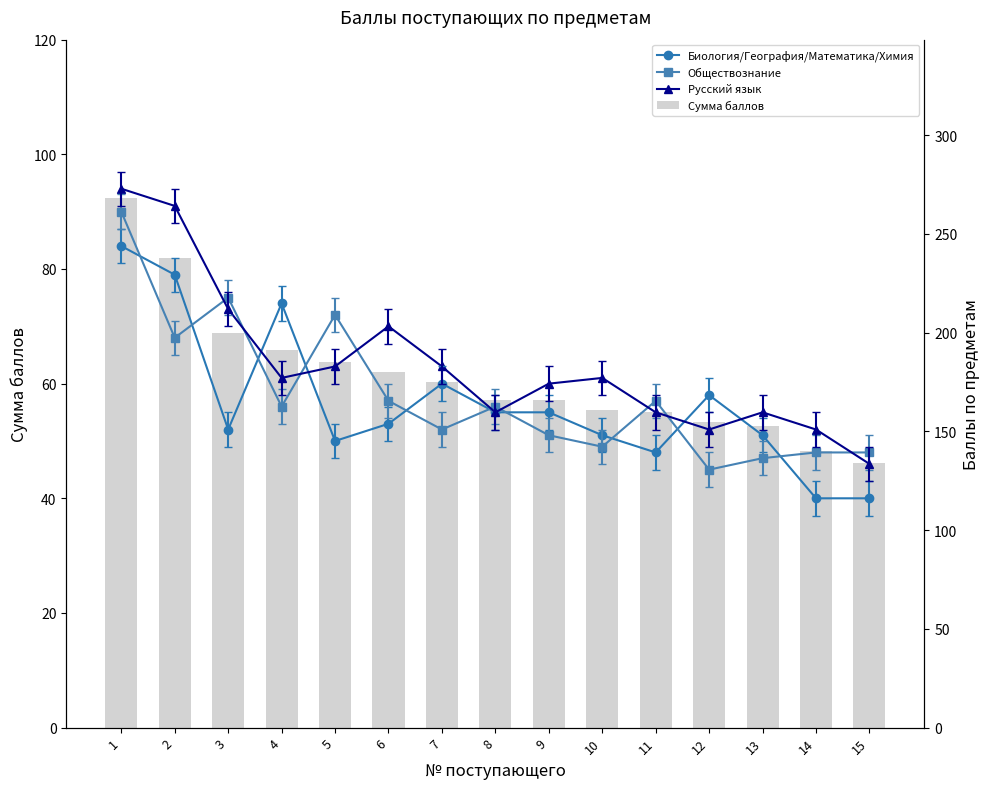

Which series has the largest total across all categories?

Сумма баллов